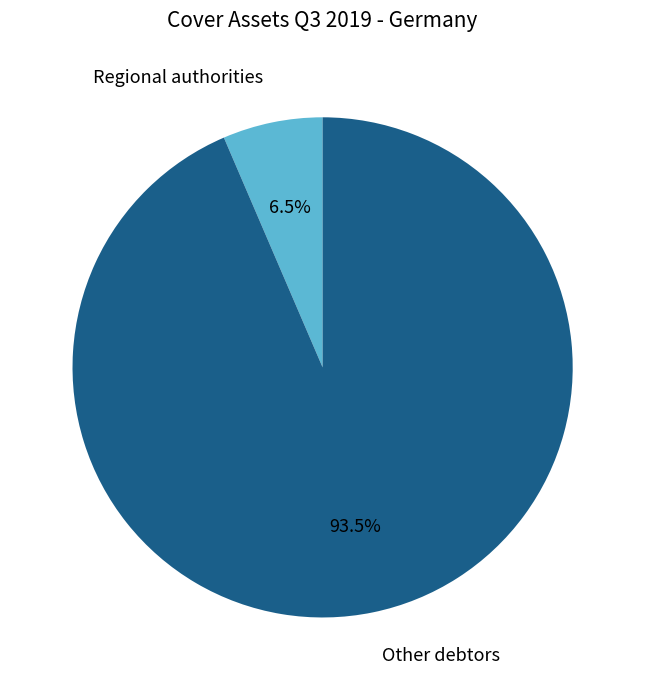

Rank the categories by value from highest to lowest.

Other debtors, Regional authorities